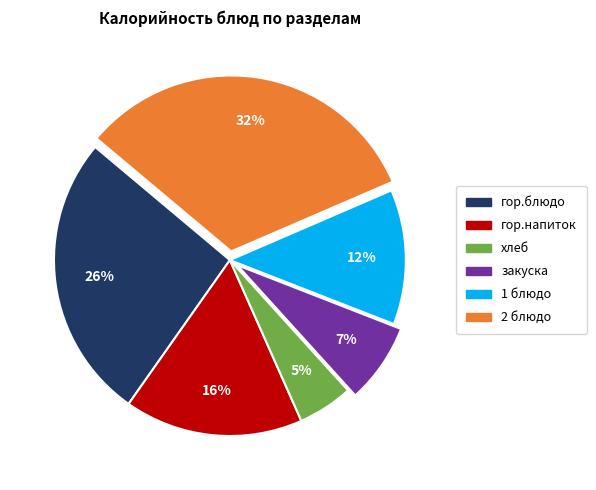

What percentage is the закуска slice, to the nearest percent?

7%